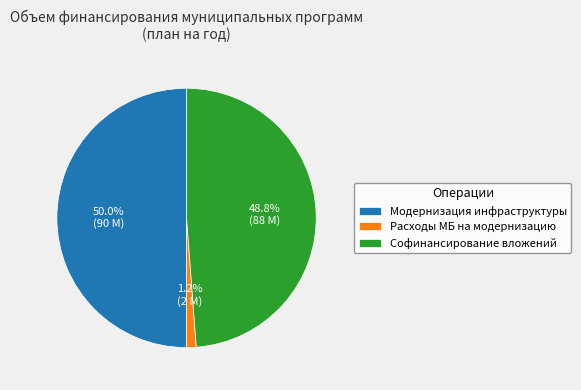

How many segments does this pie chart have?

3